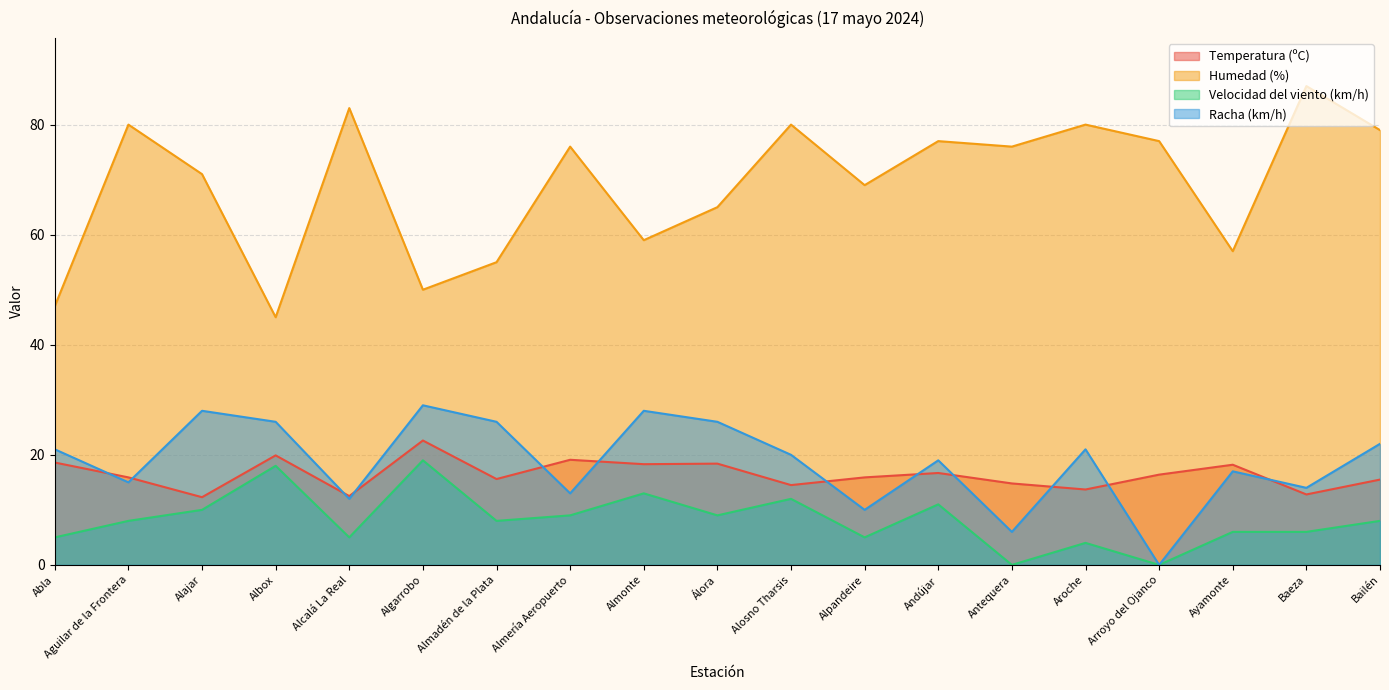

What is the approximate value of Temperatura (ºC) at Bailén?

15.5